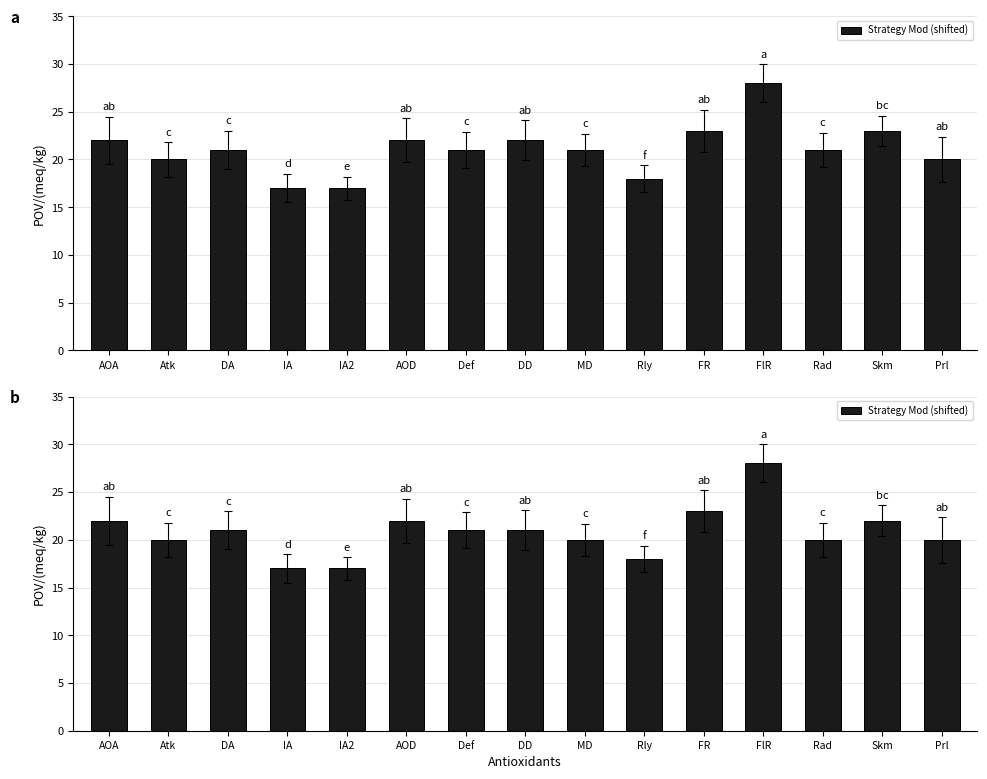

At which category does the chart reach its peak across all series?

FlR